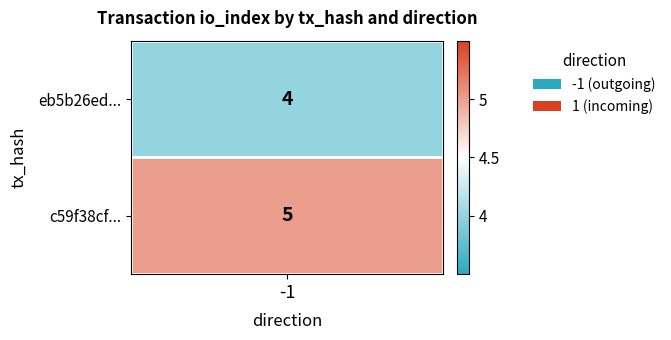

Which series has the largest total across all categories?

c59f38cf...